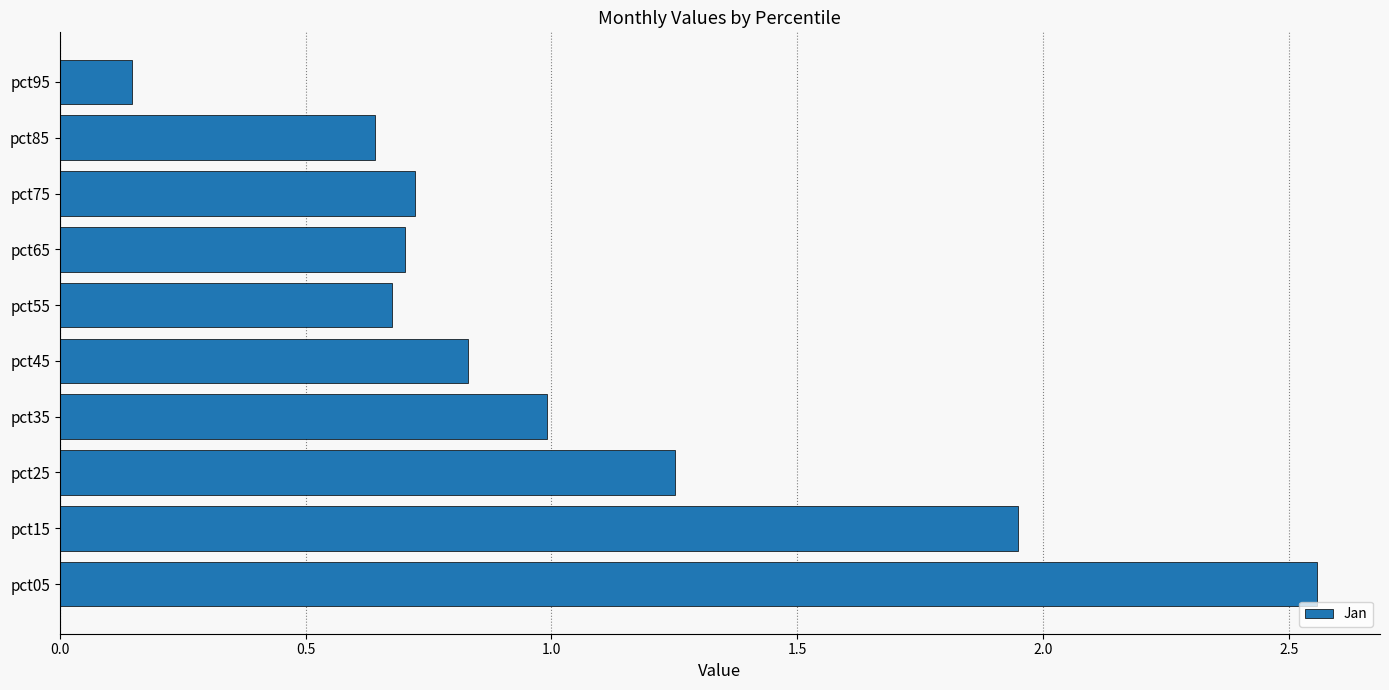

How many bars are there in total?

10